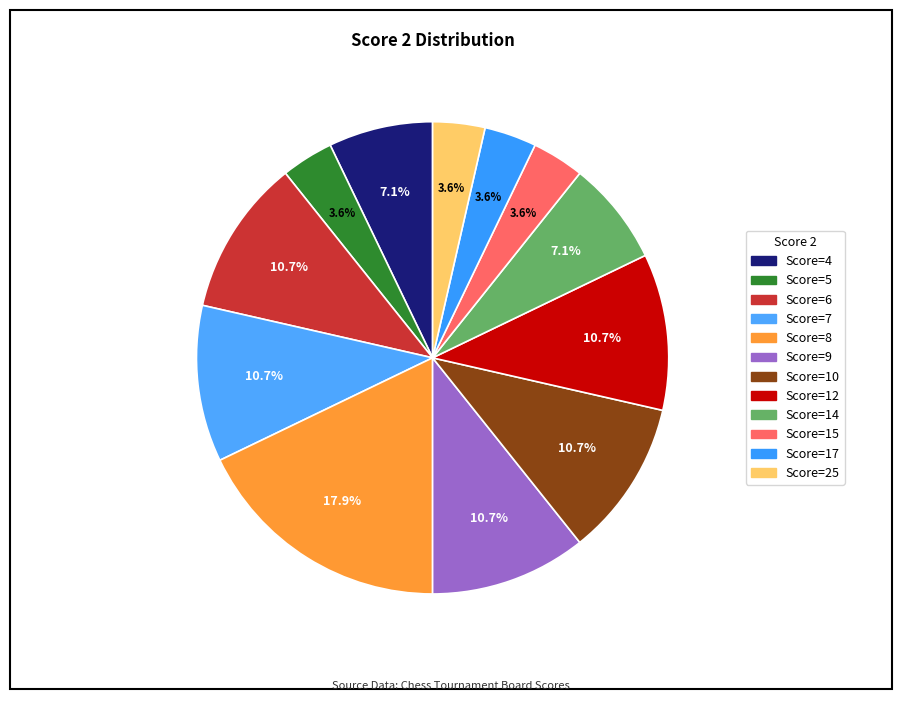

How many segments does this pie chart have?

12